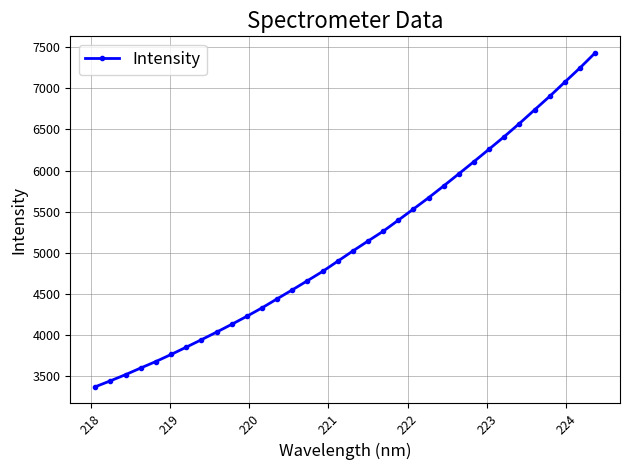

Does the chart have visible grid lines?

Yes